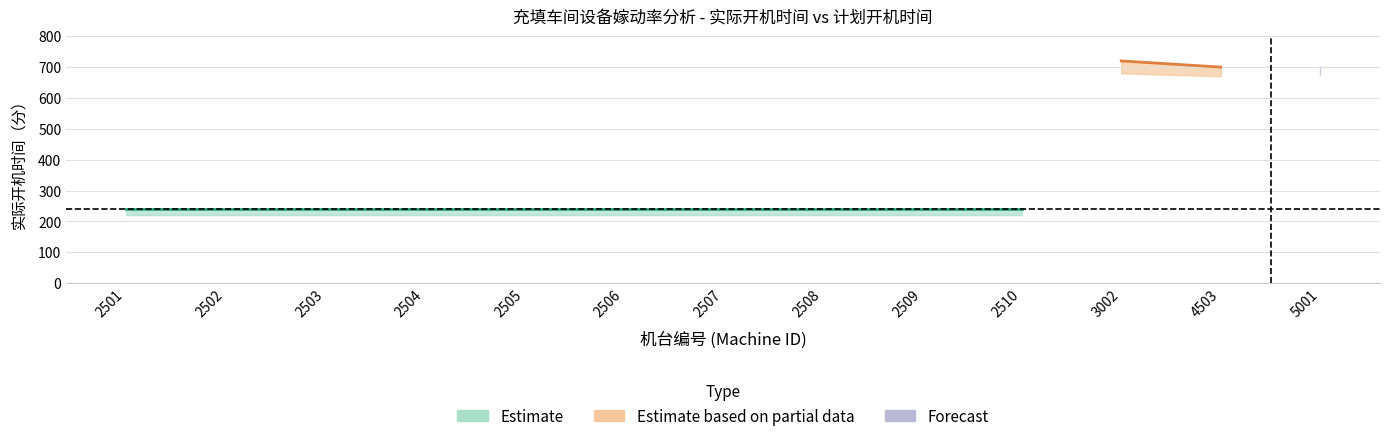

What is the sum of the 计划开机时间(分) values at 2506 and 5001?

945